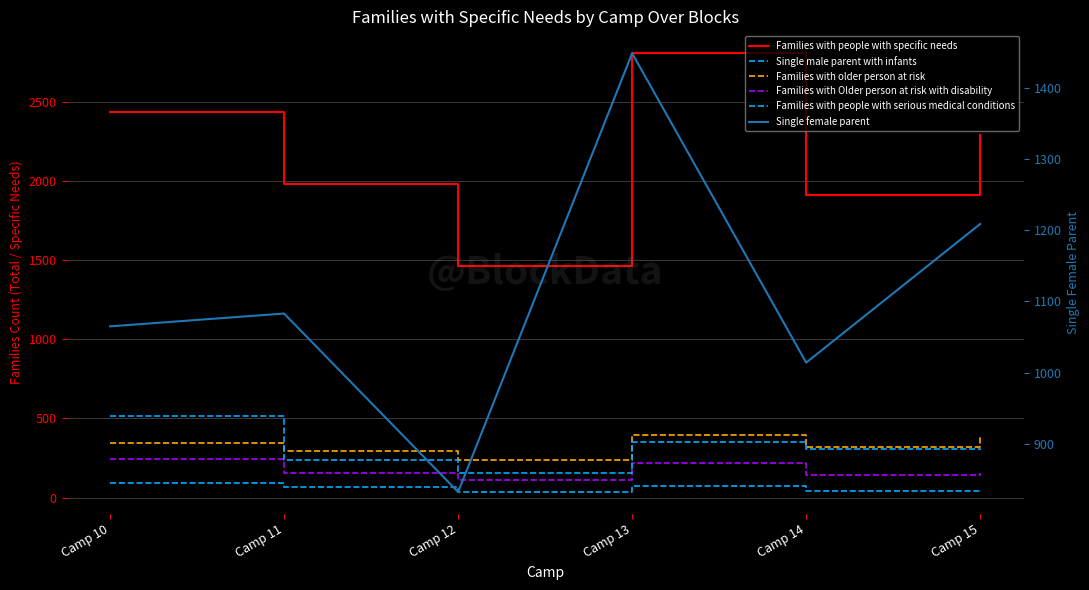

How many distinct data groups are displayed?

6